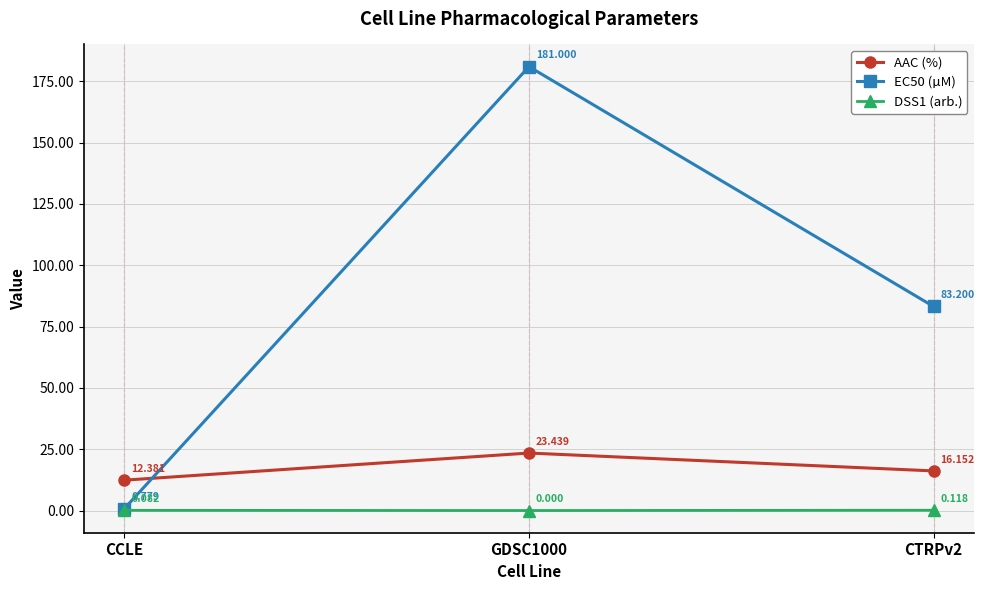

Is this an area chart (filled region under the line)?

No